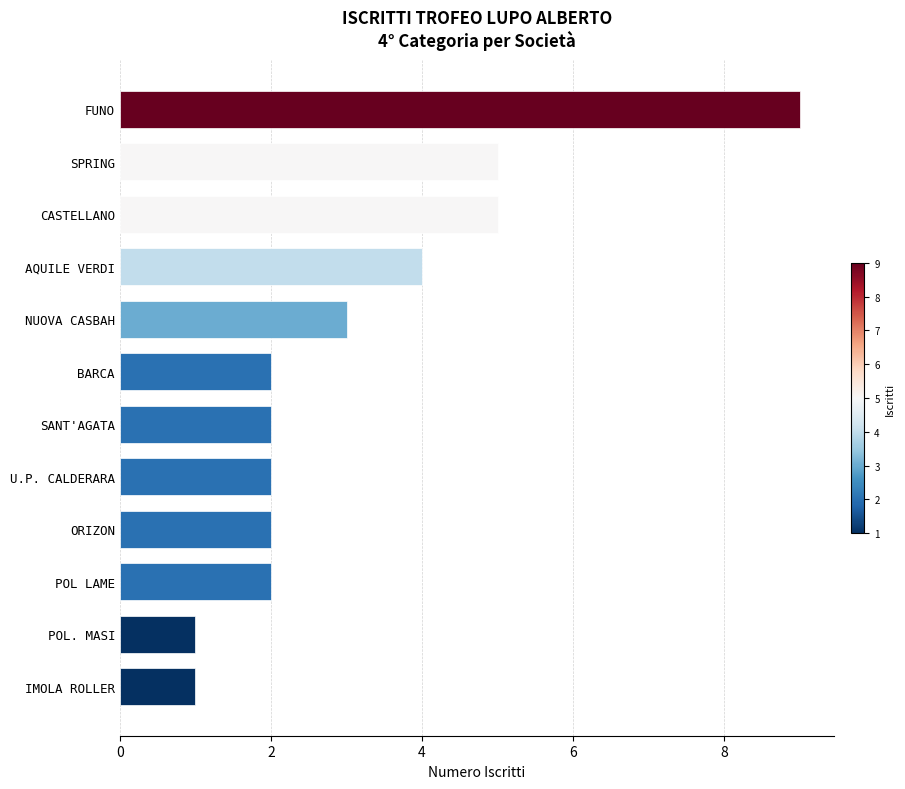

Between NUOVA CASBAH and SPRING, which is larger?

SPRING